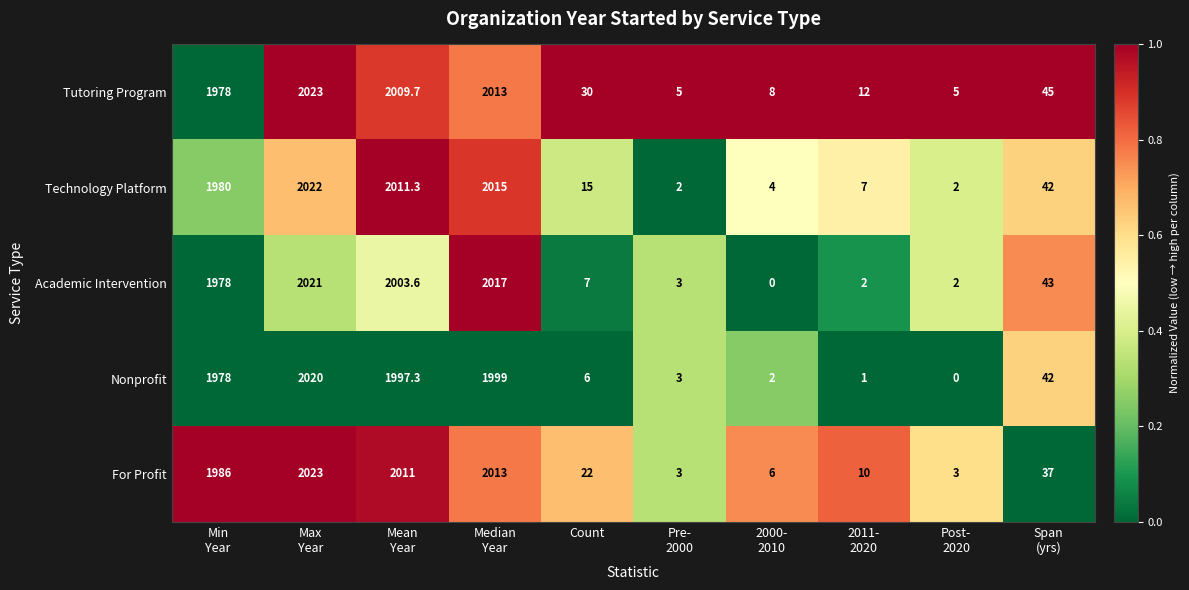

Count the number of data series in this chart.

5